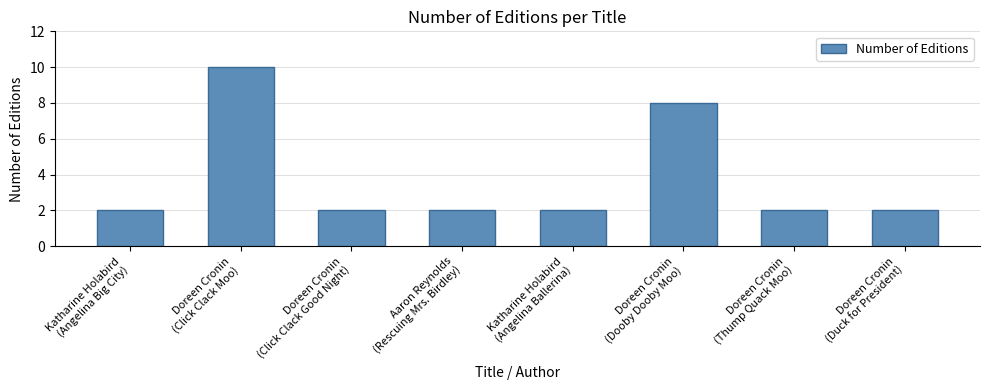

What is the difference between the maximum and minimum values?

8